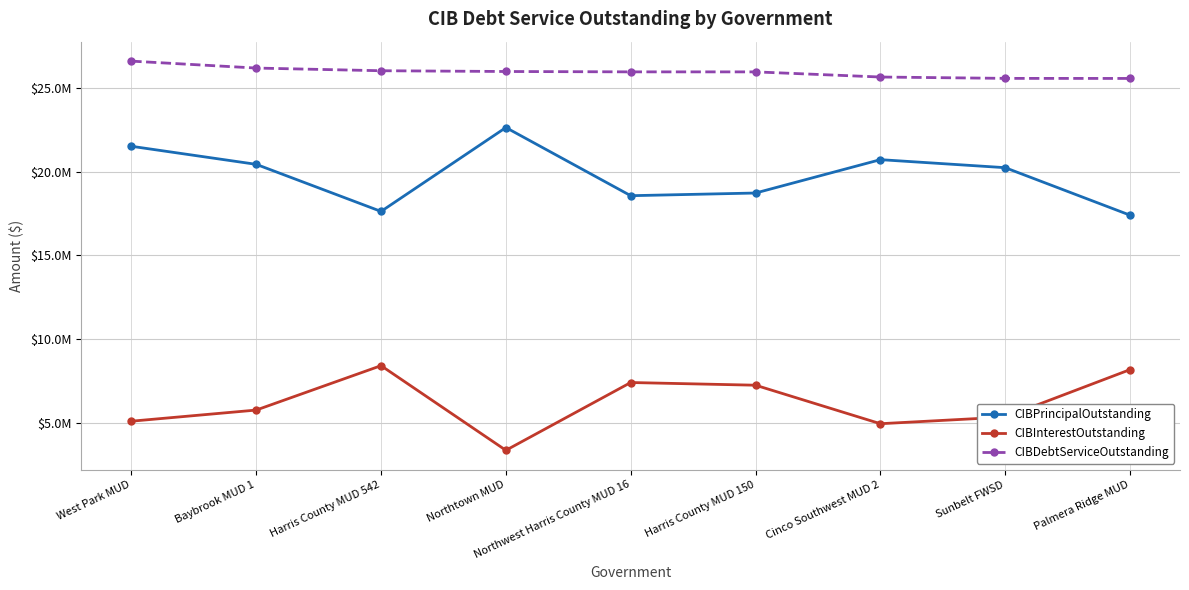

What is the difference between the highest and lowest values at West Park MUD?

21530000.0